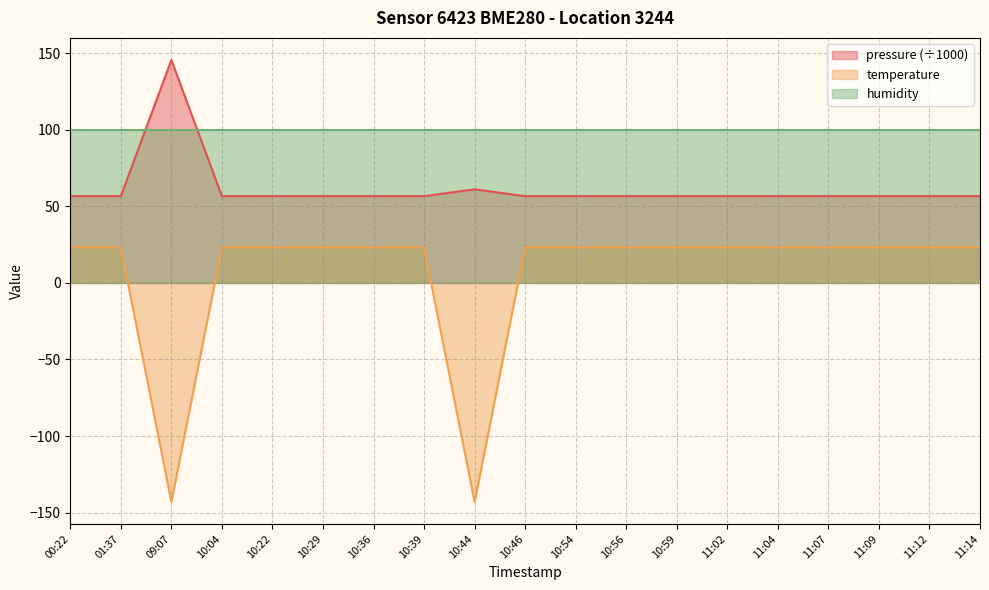

What are all the series names shown in the legend?

pressure (÷1000), temperature, humidity